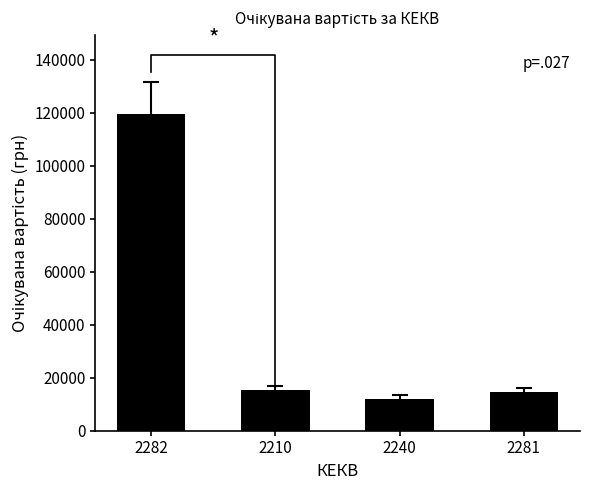

Rank the categories by value from highest to lowest.

2282, 2210, 2281, 2240